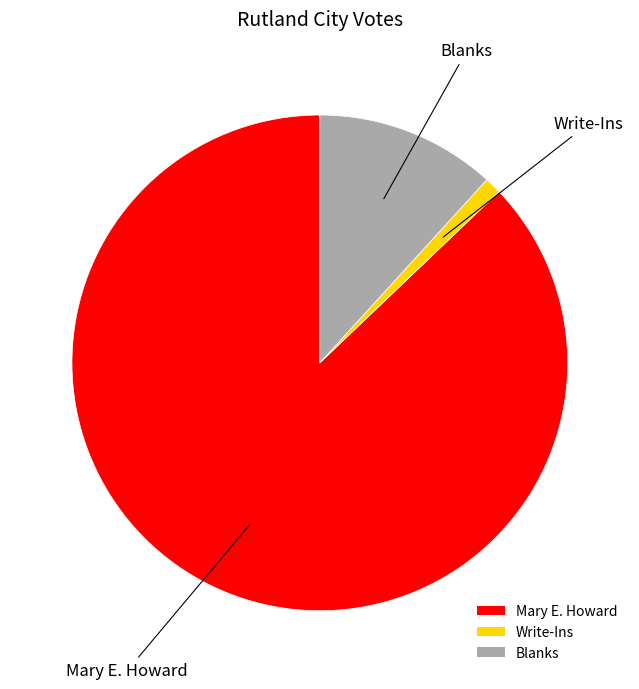

How many slices are in this pie chart?

3